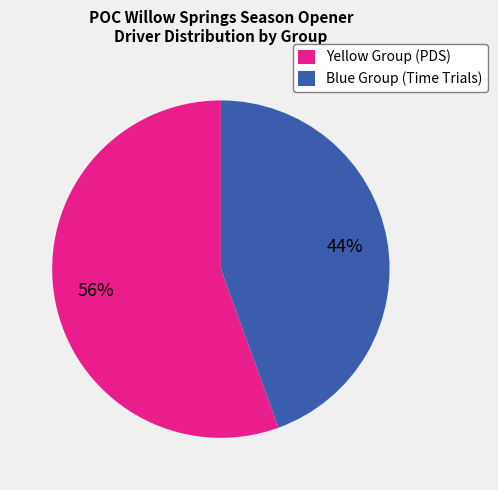

Does Blue Group (Time Trials) represent more than half of the total?

No